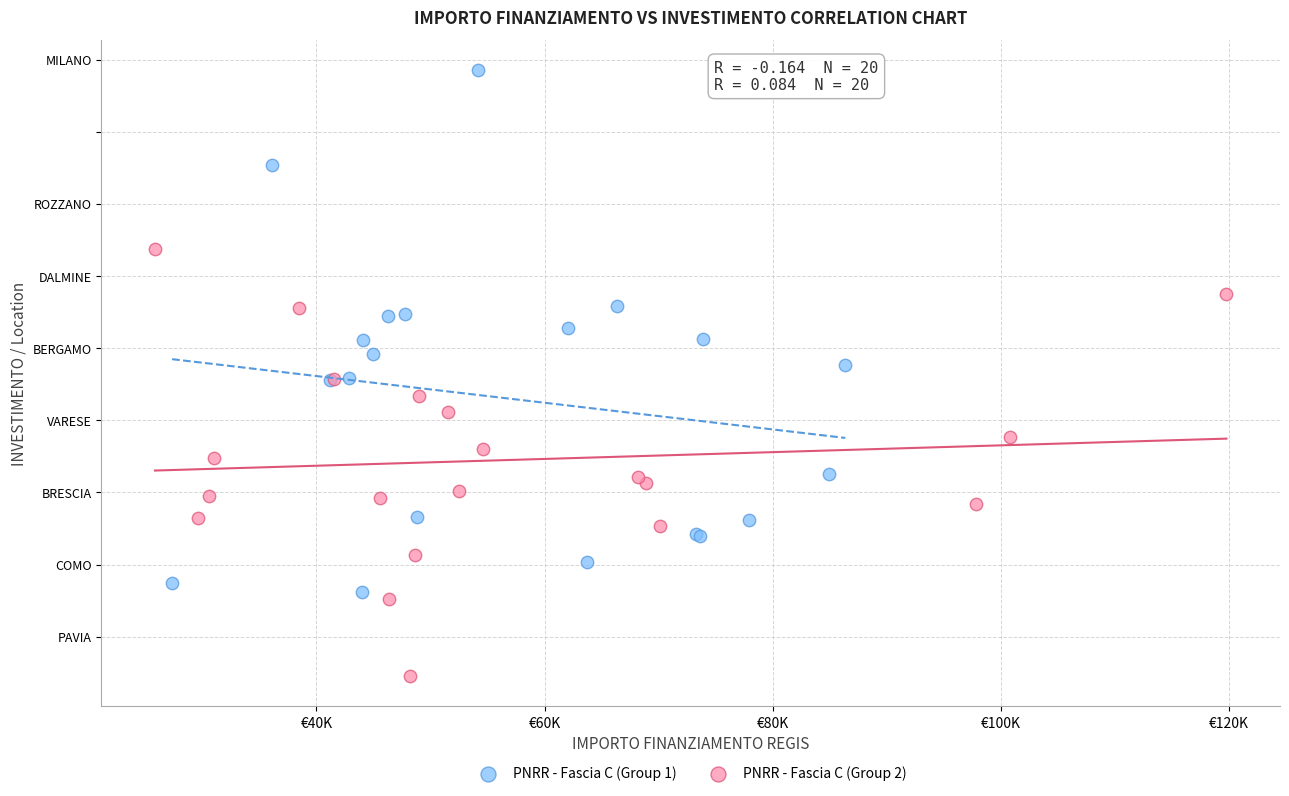

Which series contains the highest Y value?

PNRR - Fascia C (Group 1)